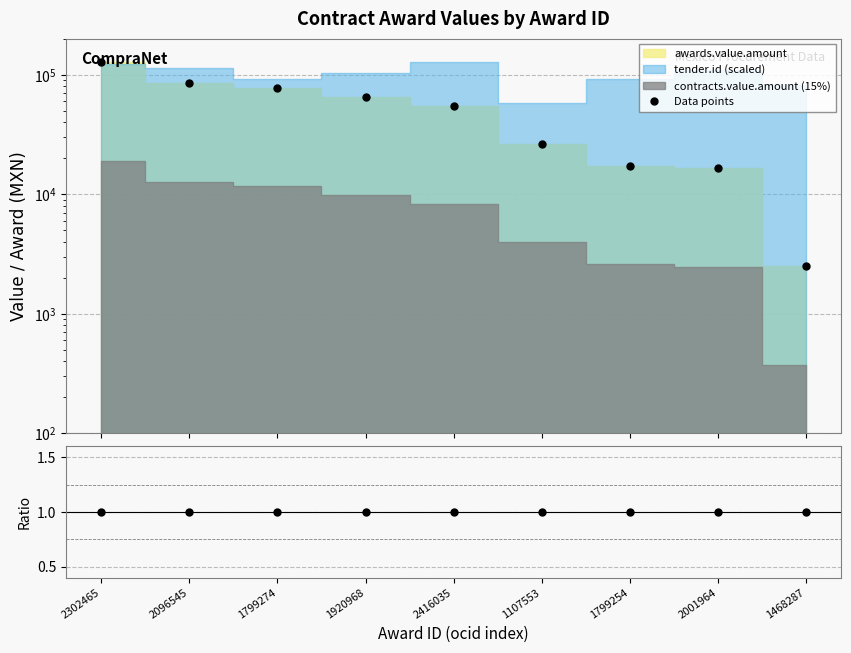

What is the sum of the Contracts/Awards values at 2096545 and 2302465?

2.0